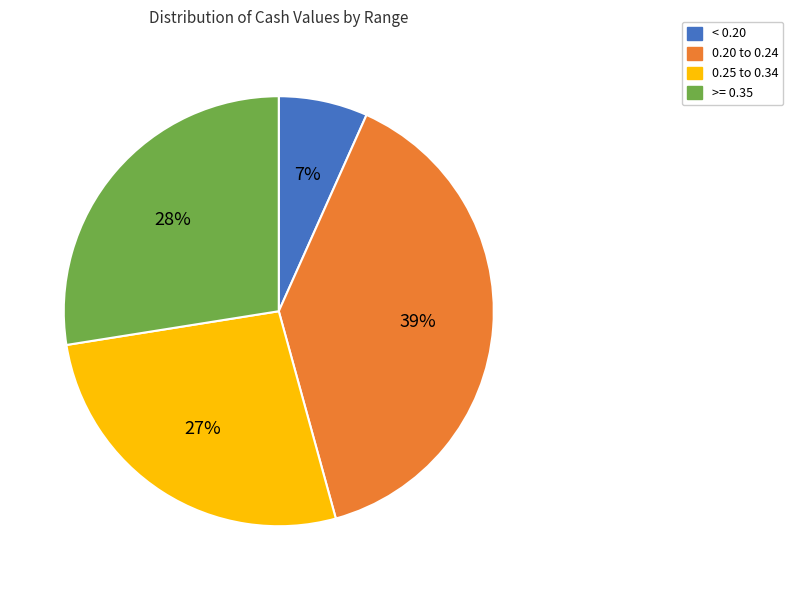

Does >= 0.35 account for over 50% of the chart?

No